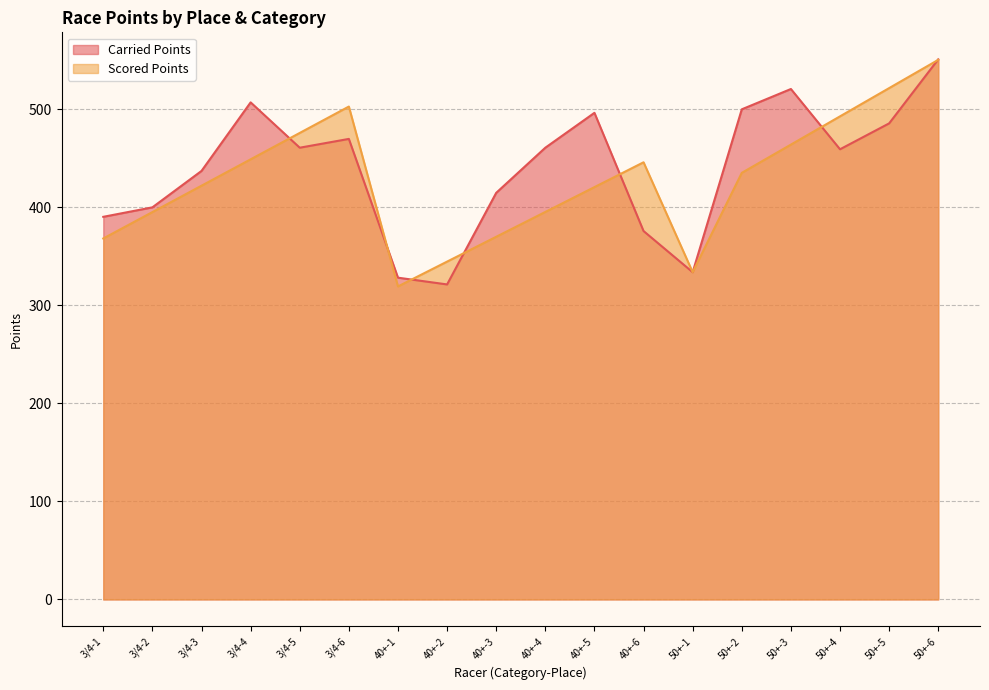

Reading left to right, transcribe all the data shown in this chart.

Carried Points: 390.3	400.0	437.1	507.1	460.8	469.8	328.2	321.4	414.8	460.8	496.4	375.8	333.8	500.0	520.7	459.2	485.7	551.0
Scored Points: 368.2	395.2	422.1	449.0	475.9	502.8	319.3	344.6	370.0	395.3	420.6	446.0	333.8	435.2	464.0	492.8	521.6	550.5